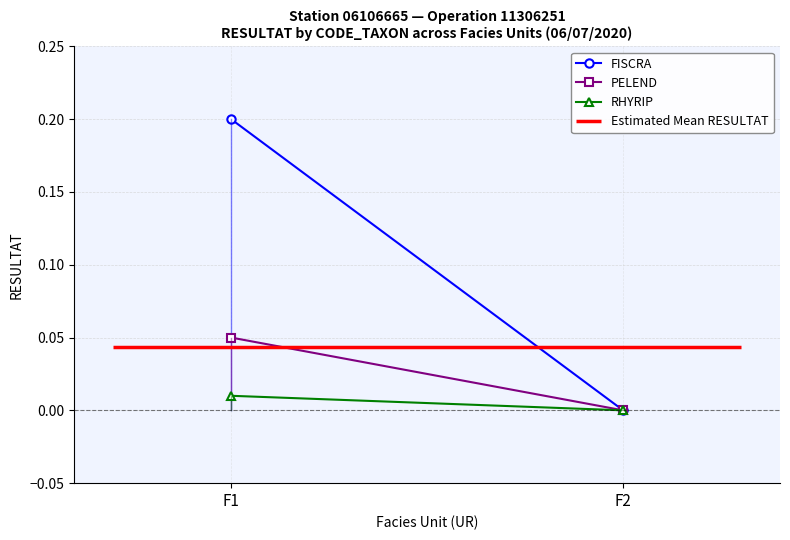

What is the sum of the FISCRA values at F2 and F1?

0.2